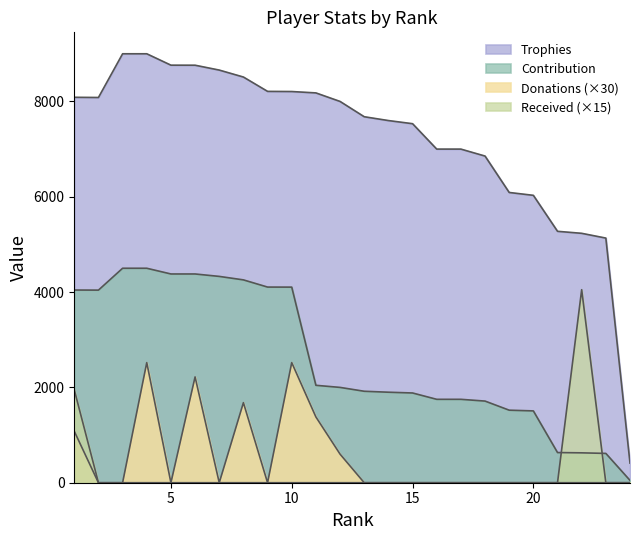

At how many categories does at least one series exceed 2968?

23